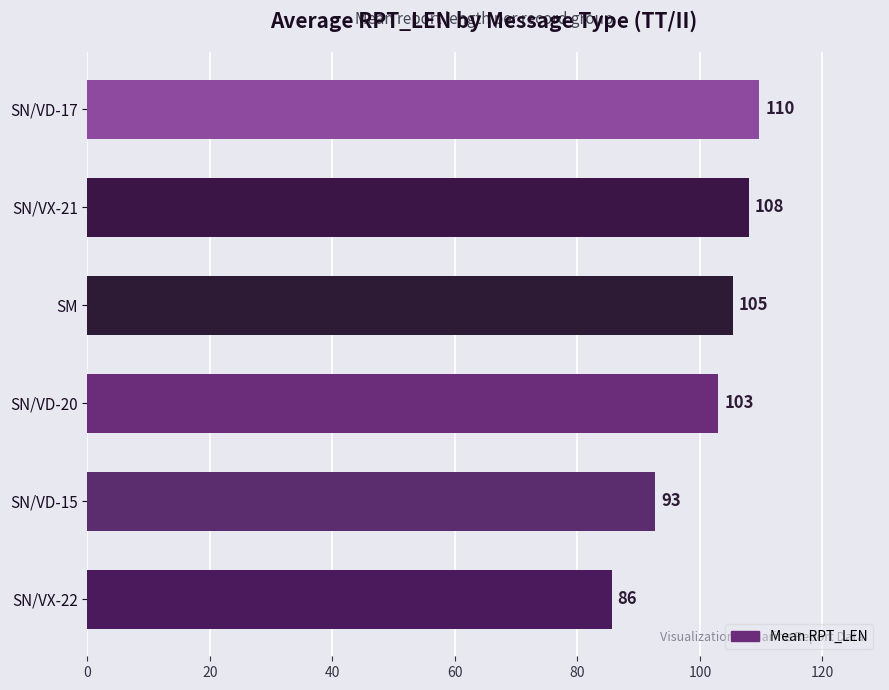

What is the average value?

100.7